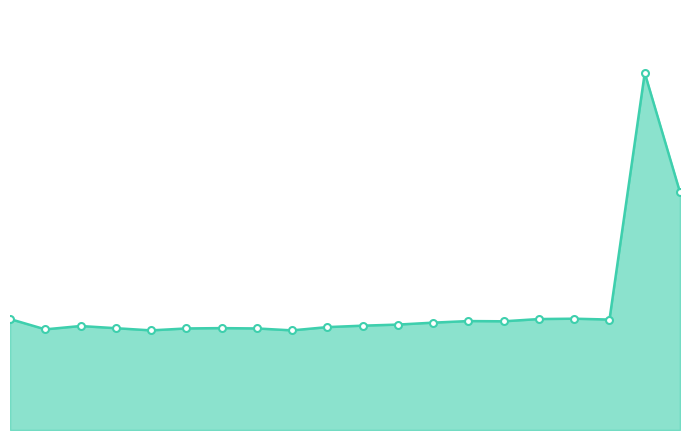

Does the chart have visible grid lines?

No